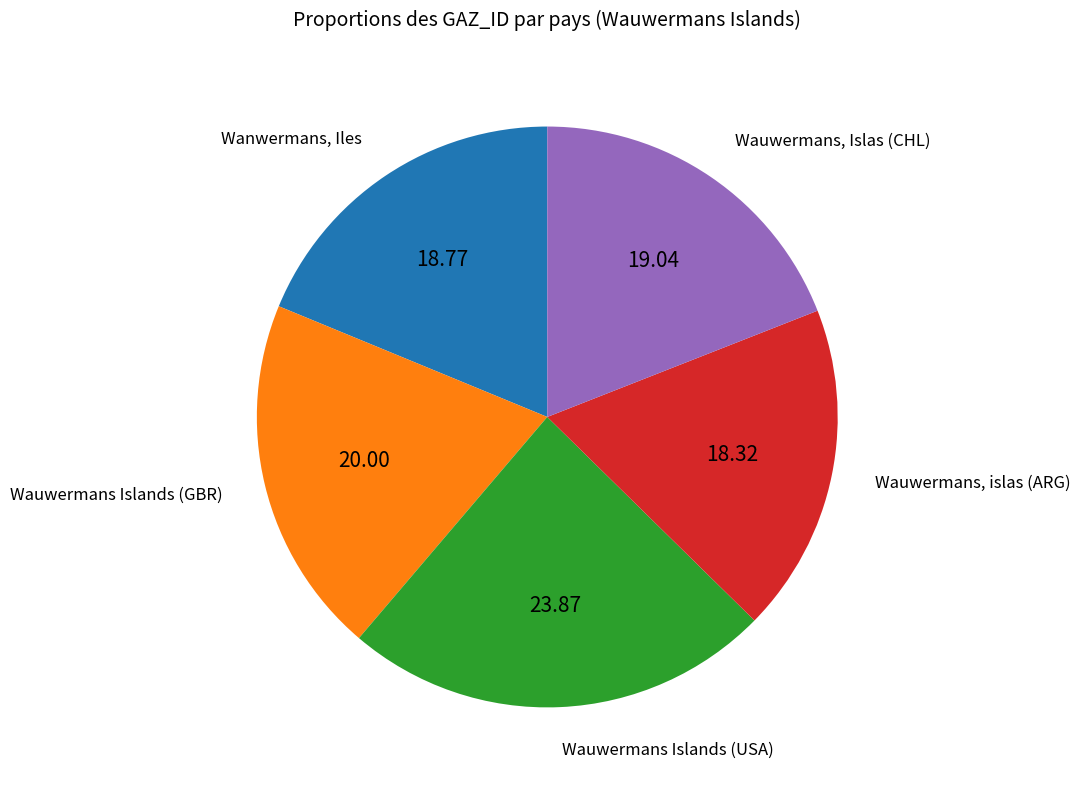

Does any single category account for the majority?

No